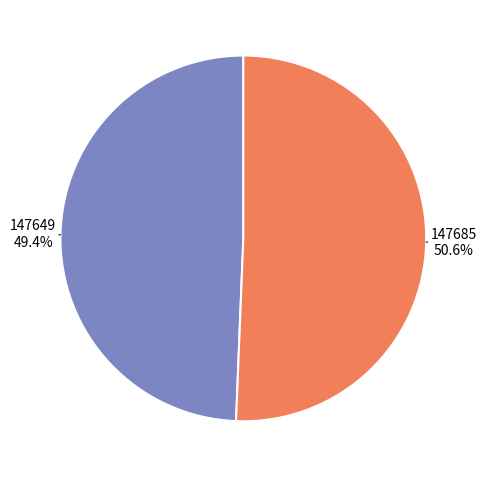

To the nearest percent, what percentage of the pie is 147685?

51%